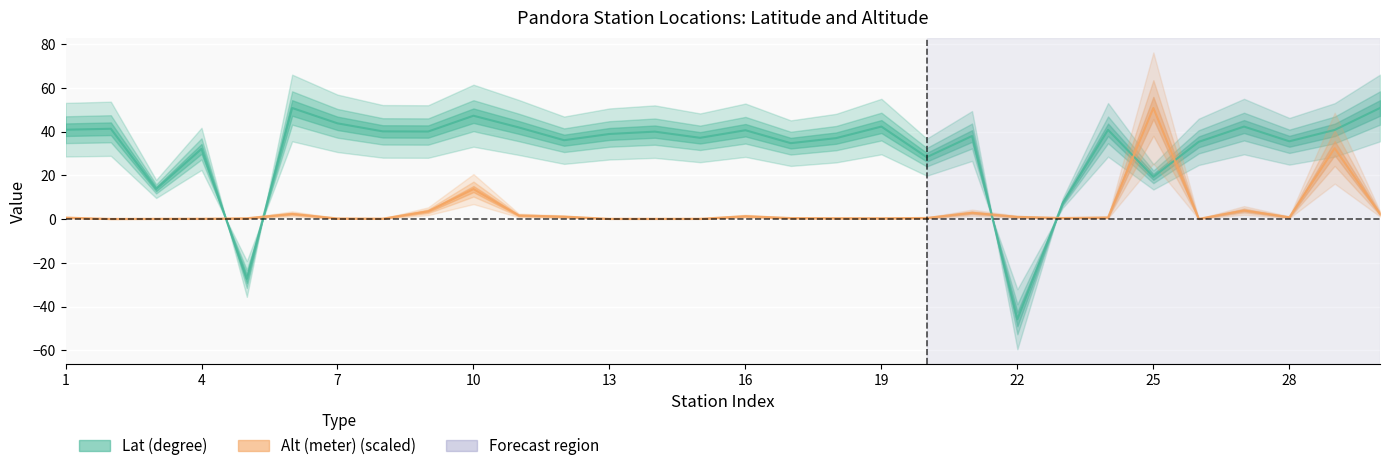

Reading left to right, what are all the values shown in this chart?

Lat (degree): 1=40.9	2=41.3	3=13.8	4=32.1	5=-27.3	6=50.8	7=43.8	8=40.1	9=40.0	10=47.3	11=41.9	12=36.1	13=38.9	14=40.0	15=37.2	16=40.6	17=34.7	18=37.0	19=42.3	20=28.3	21=38.0	22=-45.8	23=7.3	24=40.8	25=19.3	26=35.3	27=42.3	28=35.6	29=40.8	30=50.8
Alt (meter): 1=0.7	2=0.1	3=0.1	4=0.2	5=0.4	6=2.4	7=0.3	8=0.2	9=3.6	10=13.7	11=1.7	12=1.1	13=0.1	14=0.1	15=0.2	16=1.3	17=0.5	18=0.4	19=0.4	20=0.5	21=2.9	22=1.0	23=0.5	24=0.8	25=50.8	26=0.1	27=4.0	28=0.8	29=32.4	30=2.4